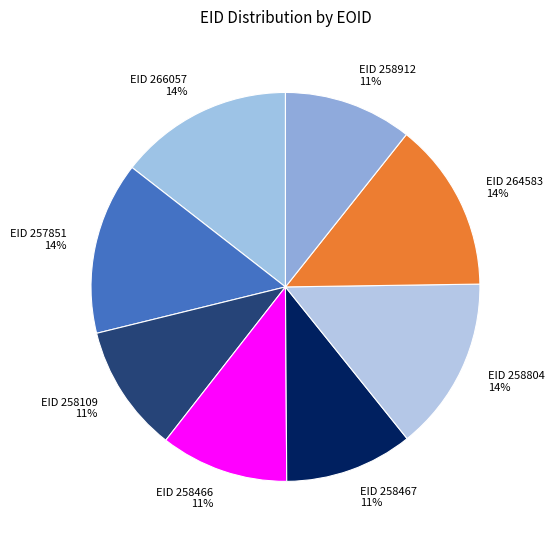

To the nearest percent, what portion does EID 257851 represent?

14%